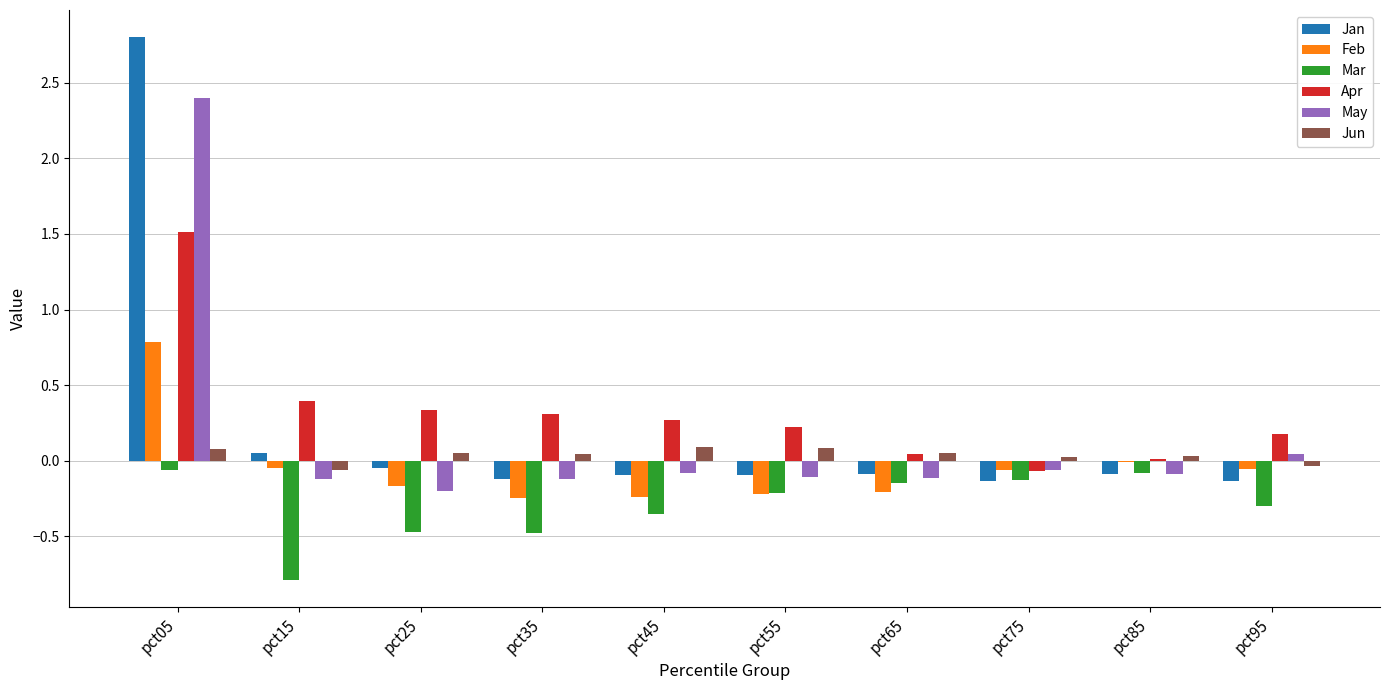

What is the maximum value shown in the chart?

2.8